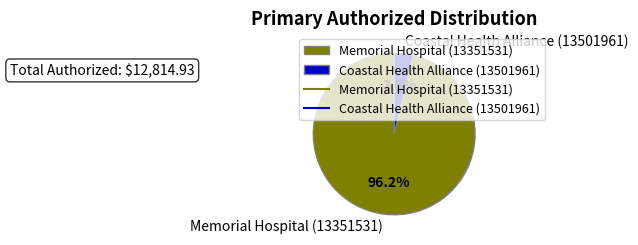

Is the sum of Coastal Health Alliance (13501961) and Memorial Hospital (13351531) greater than half?

Yes